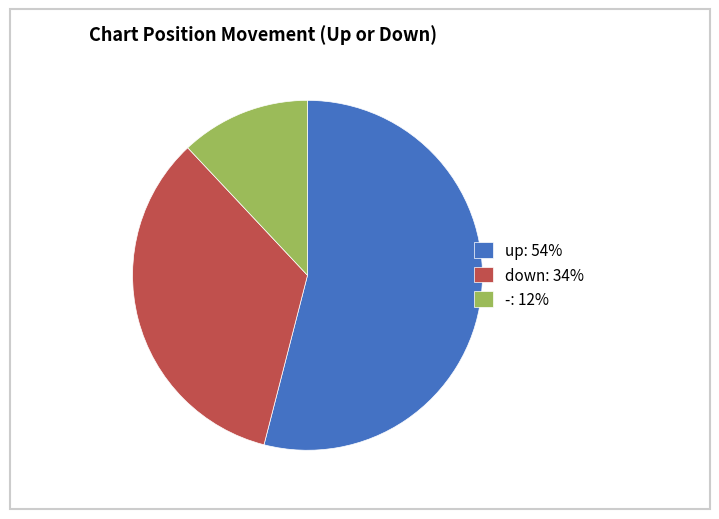

Is it true that down is 23% of the pie?

False